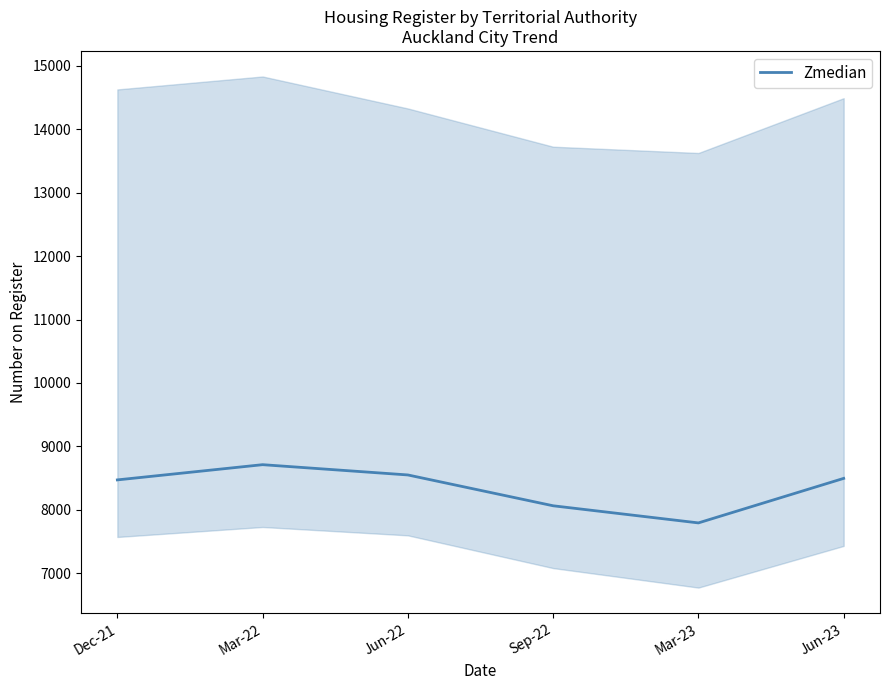

Is it true that the value at Jun-22 is 8550?

True